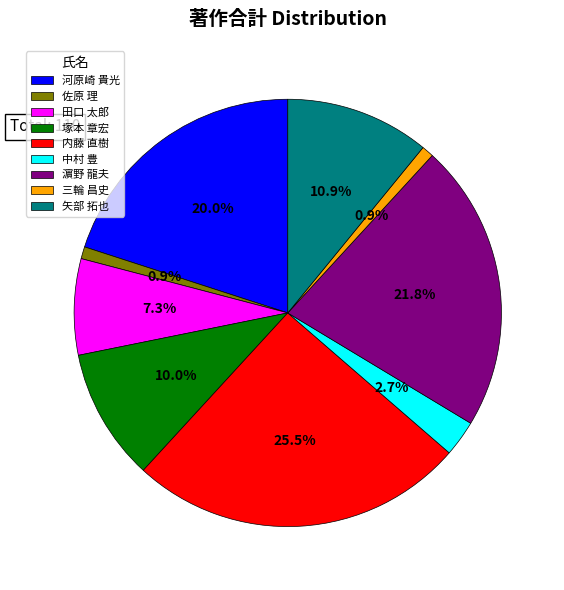

Count the number of slices in the pie.

9